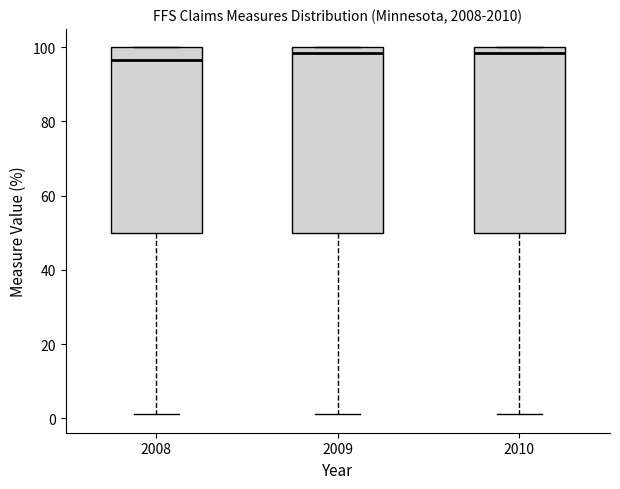

Reading left to right, read every box against the y-axis: the position of its median line, the range the box covers, and the ends of its whiskers. The values are not printed on the chart, so give them approximately, as read against the axis.

2008: median 96, box 50 to 100, whiskers 2 to 100
2009: median 98, box 50 to 100, whiskers 2 to 100
2010: median 98, box 50 to 100, whiskers 2 to 100